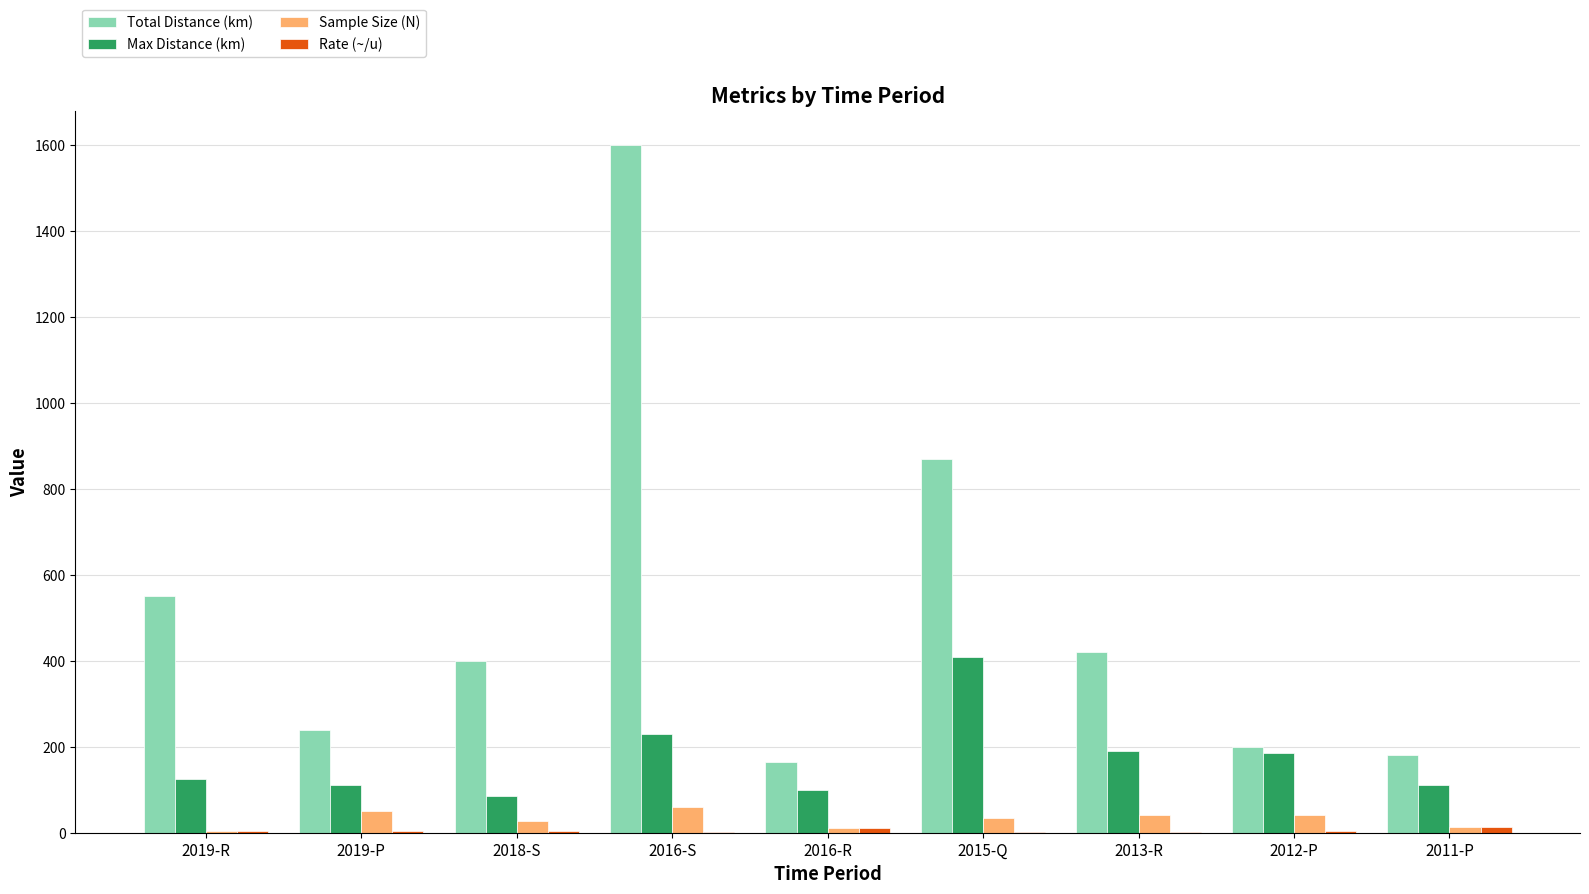

Between 2016-S and 2015-Q, which series saw the biggest shift?

Total Distance (km)